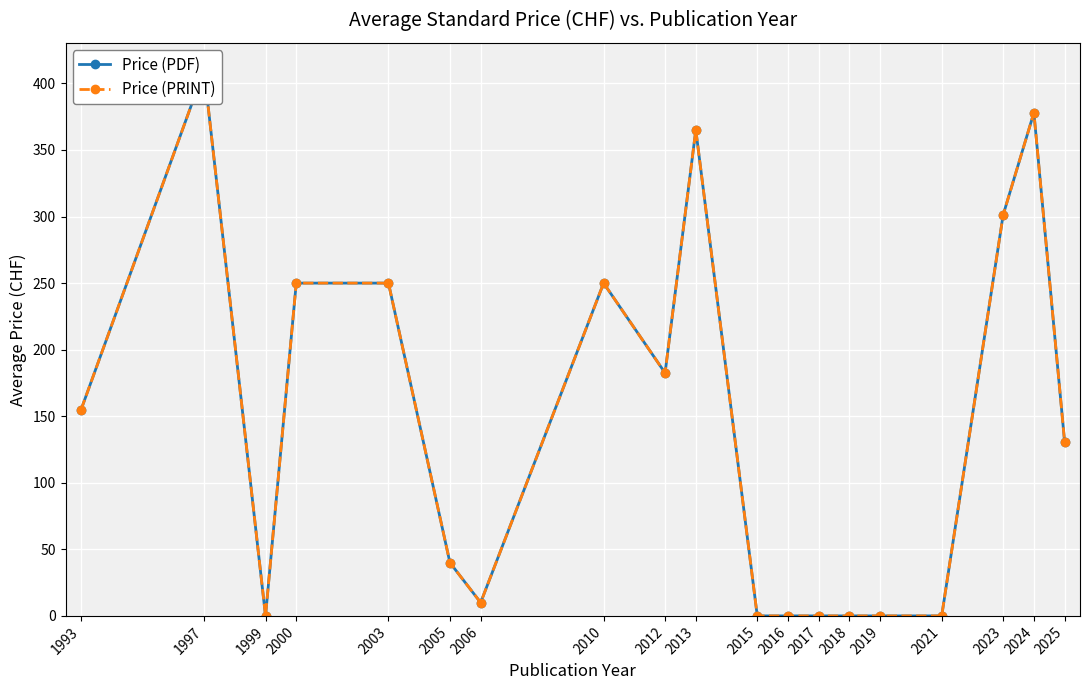

At which label does Price (PRINT) first exceed 130?

1993